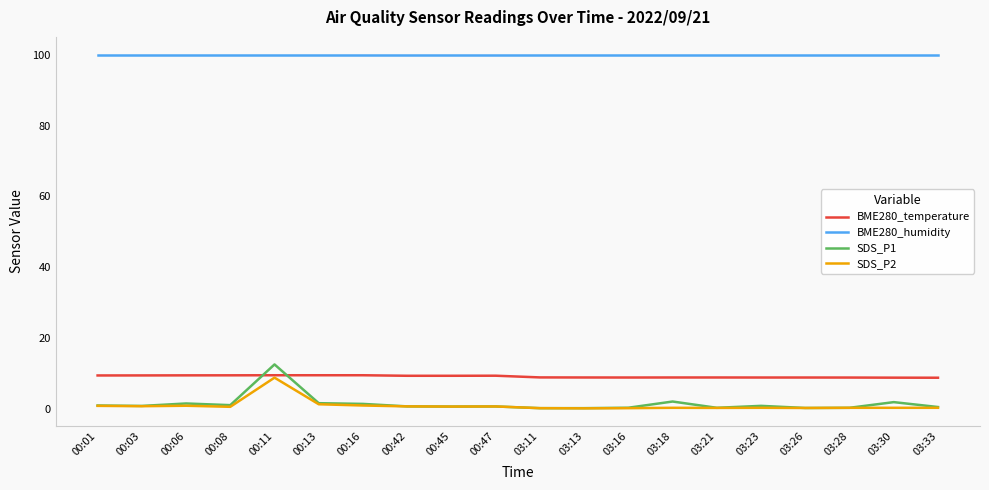

How many lines are shown in the chart?

4